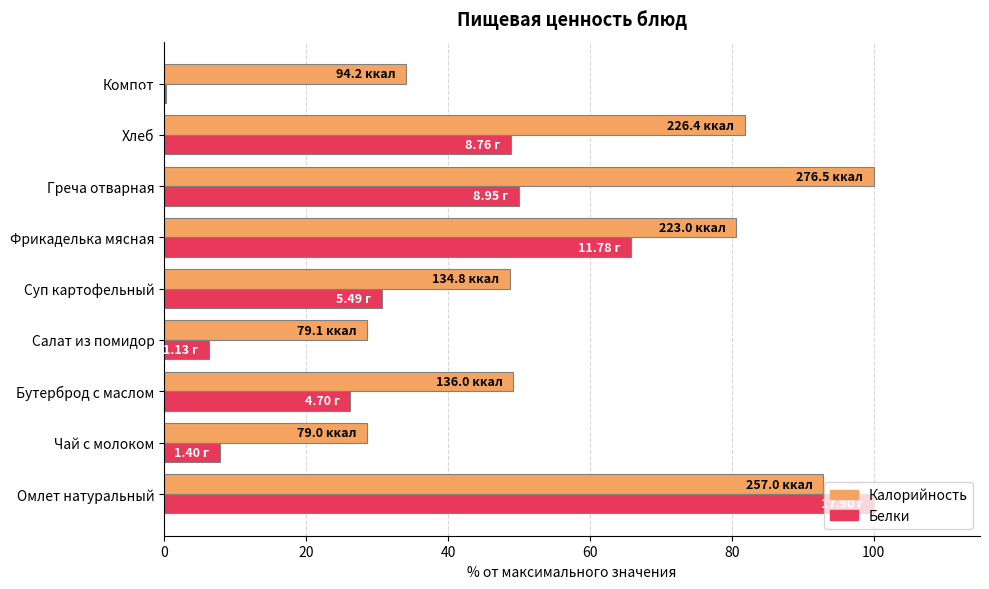

How many data points in Белки are above 30?

5